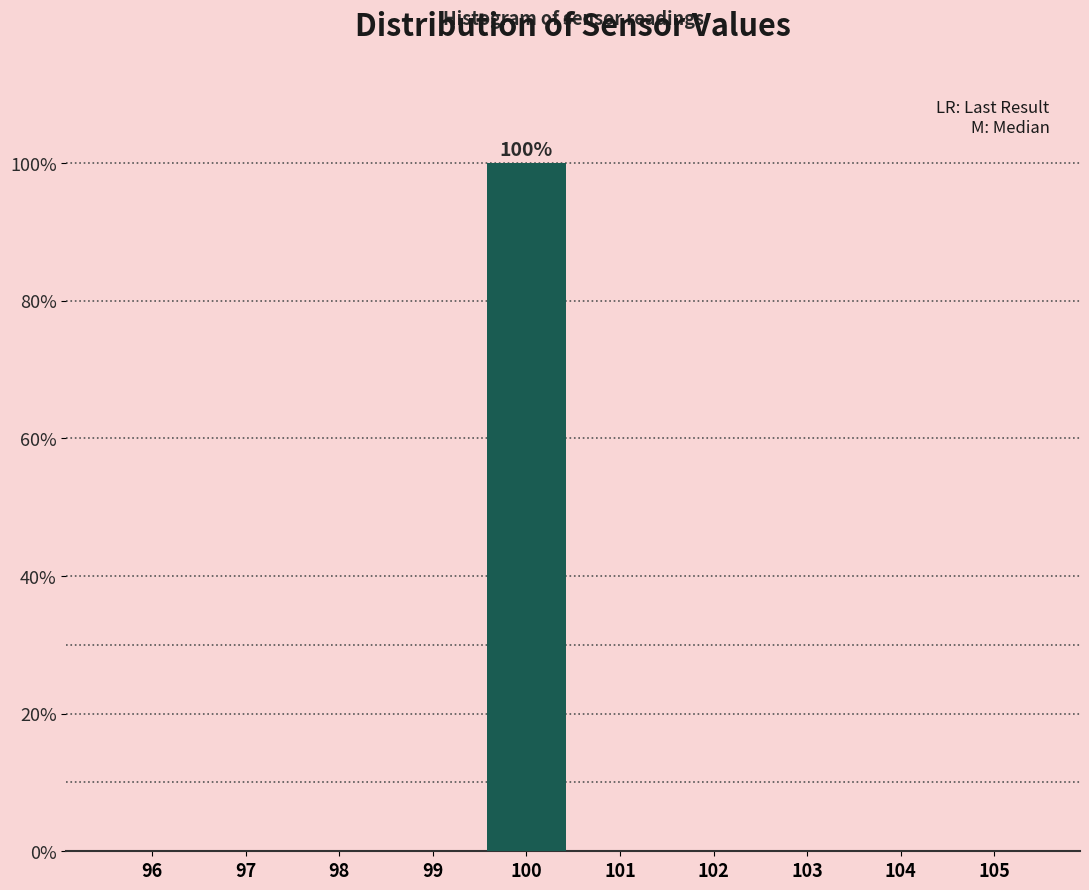

Which range on the x-axis has the tallest bar?

99.5 to 100.5